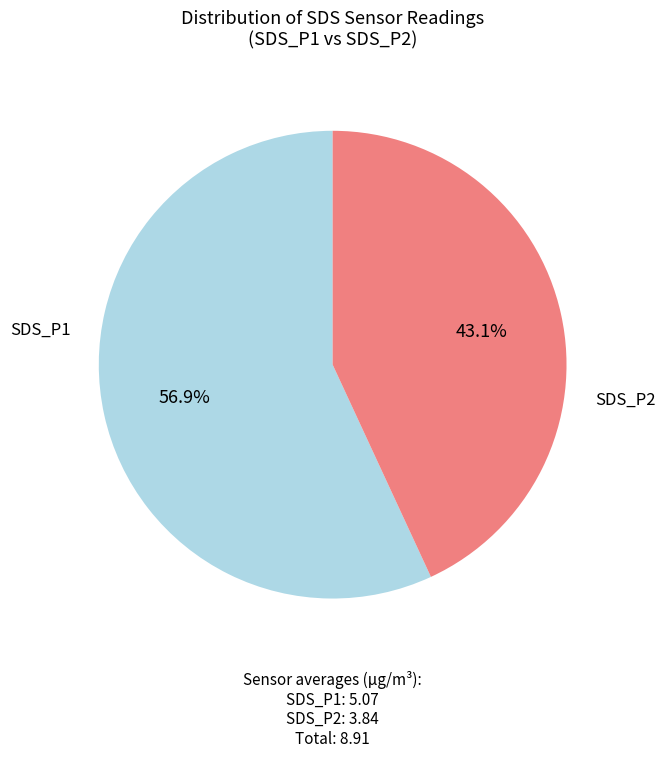

Count the number of slices in the pie.

2